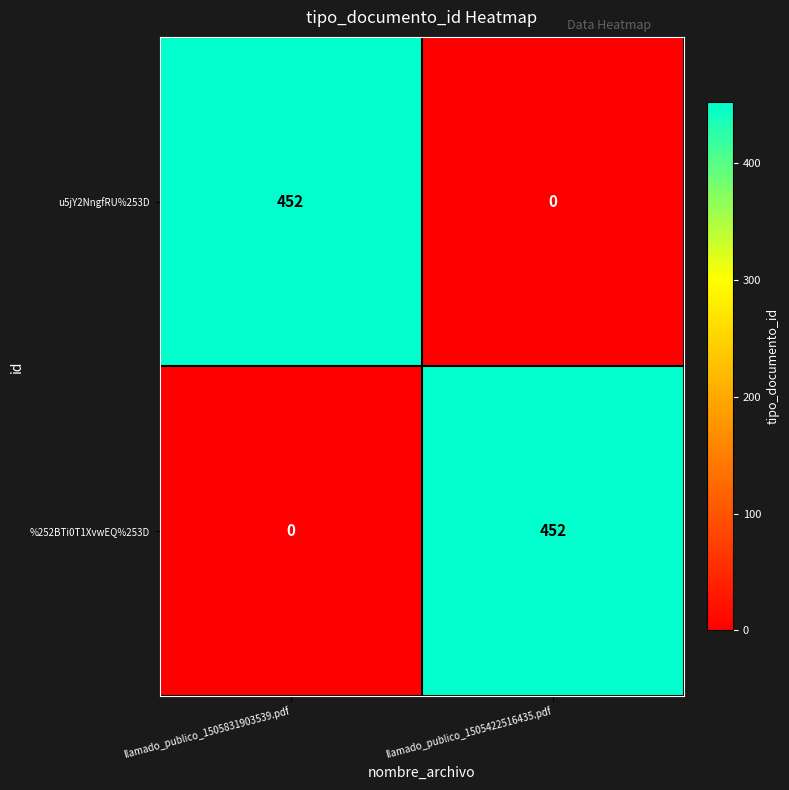

What is the spread (max minus min) of values at llamado_publico_1505422516435.pdf?

452